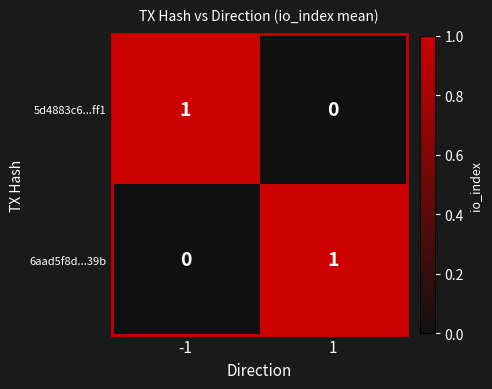

The 5d4883c6...ff1 series shows 2 at -1. True or false?

False